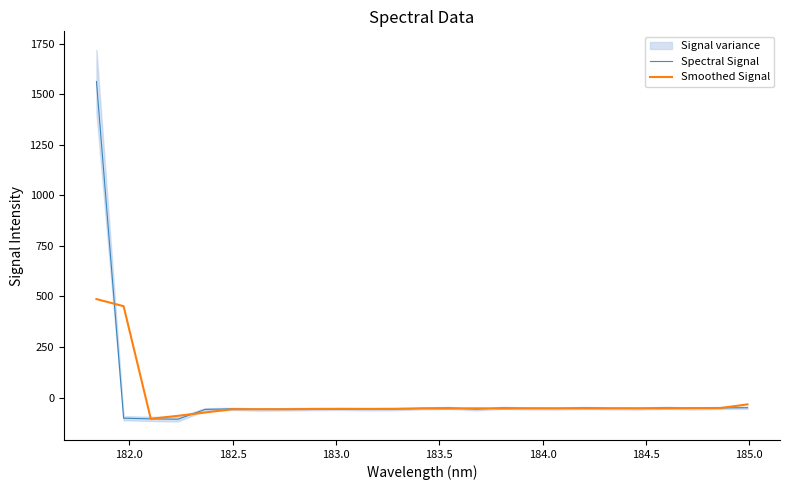

List the series in order of their peak value, highest first.

Spectral Signal, Smoothed Signal